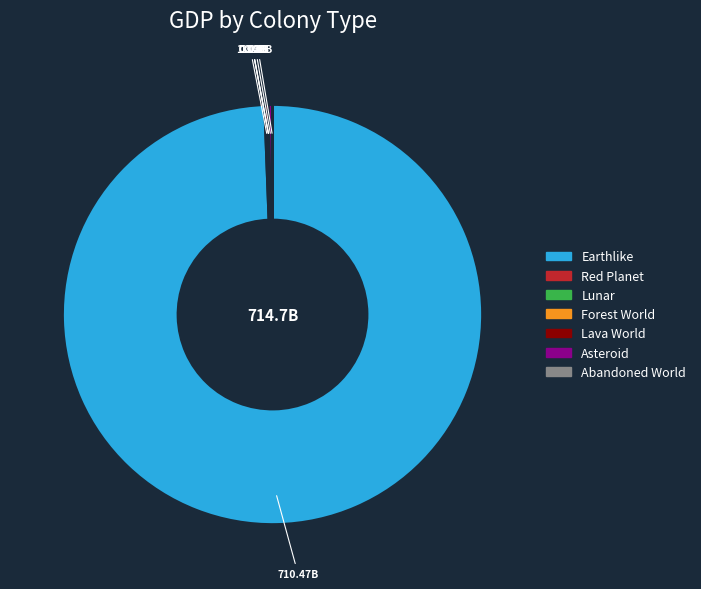

What is the majority slice?

Earthlike